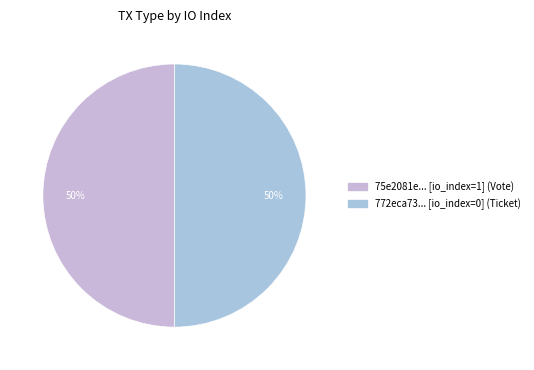

Which slice is the smallest?

Ticket